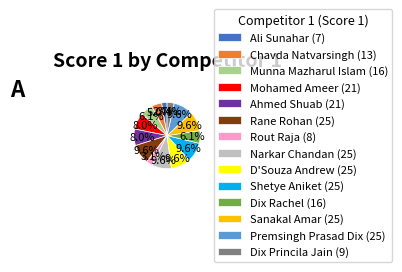

How many segments does this pie chart have?

14